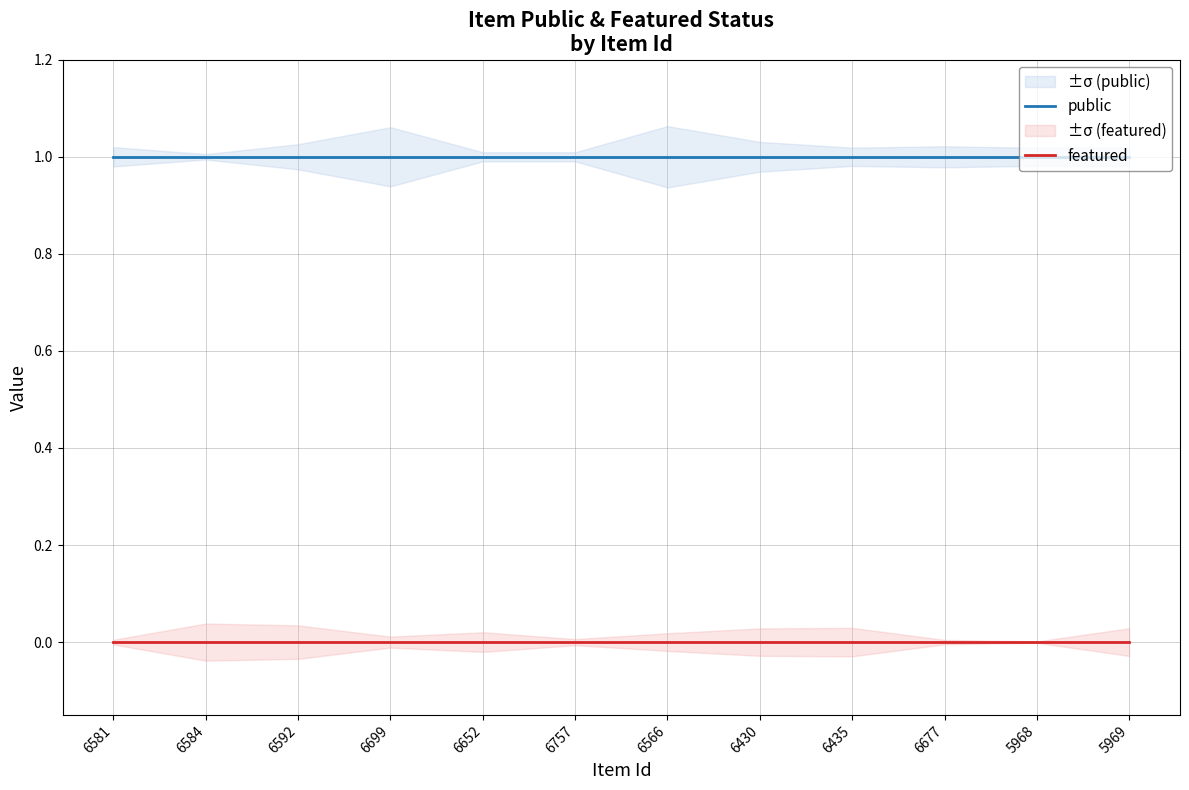

Is this an area chart (filled region under the line)?

No